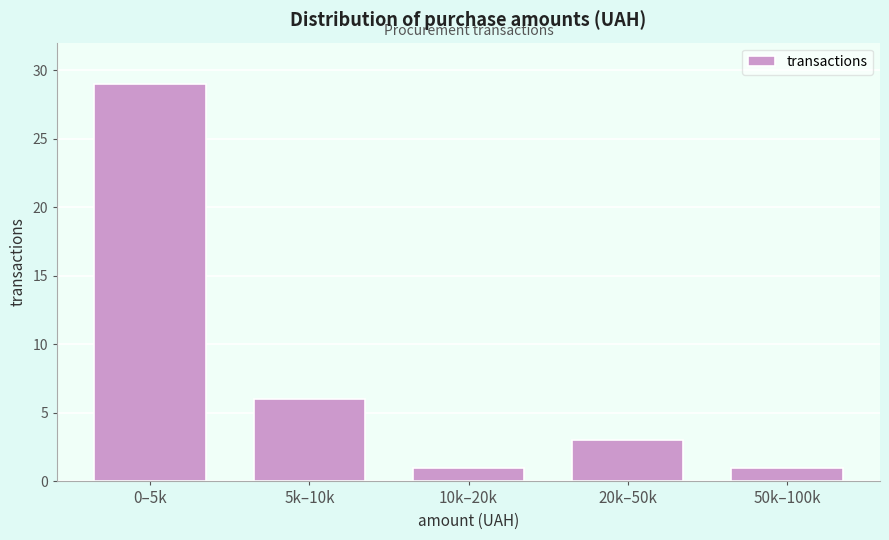

Reading left to right, extract all data points from this chart.

29	6	1	3	1